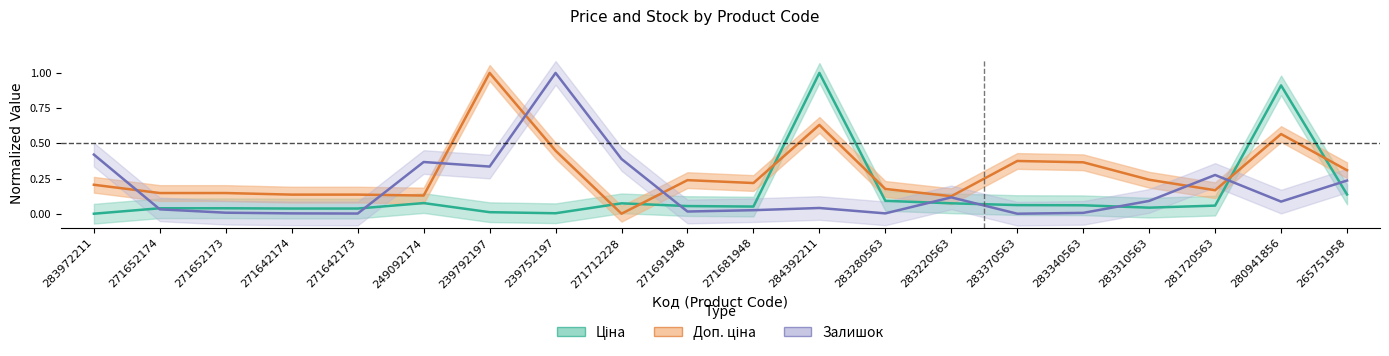

Reading left to right, list all the values displayed in this chart.

Ціна: 0.0	0.0	0.0	0.0	0.0	0.1	0.0	0.0	0.1	0.1	0.1	1.0	0.1	0.1	0.1	0.1	0.0	0.1	0.9	0.1
Доп. ціна: 0.2	0.1	0.1	0.1	0.1	0.1	1.0	0.4	0.0	0.2	0.2	0.6	0.2	0.1	0.4	0.4	0.2	0.2	0.6	0.3
Залишок: 0.4	0.0	0.0	0.0	0.0	0.4	0.3	1.0	0.4	0.0	0.0	0.0	0.0	0.1	0.0	0.0	0.1	0.3	0.1	0.2